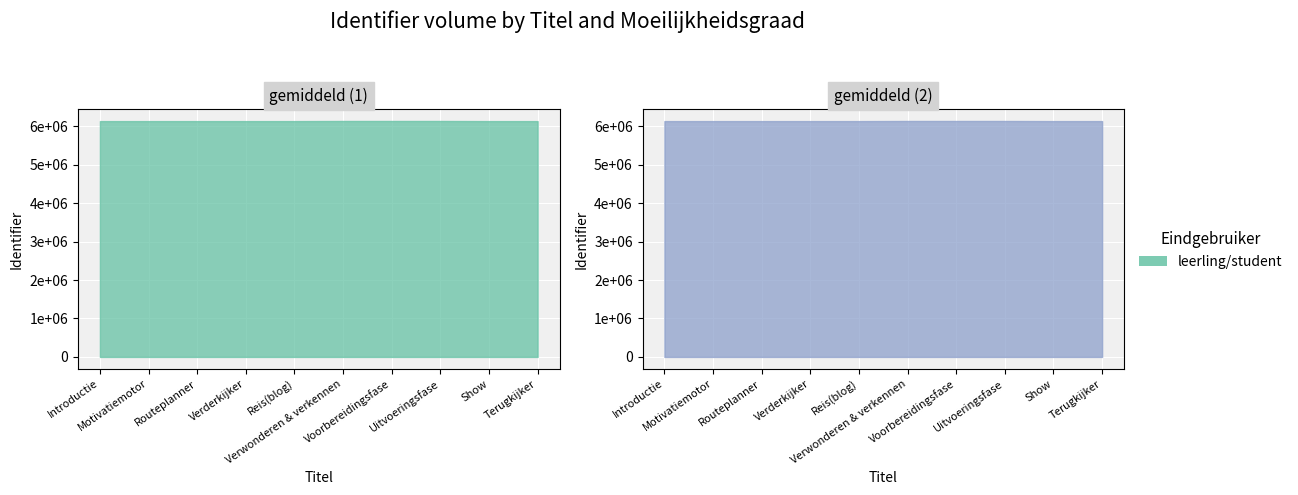

List the labels in order of value, smallest first.

Introductie, Routeplanner, Motivatiemotor, Show, Verderkijker, Reis(blog), Terugkijker, Verwonderen & verkennen, Voorbereidingsfase, Uitvoeringsfase